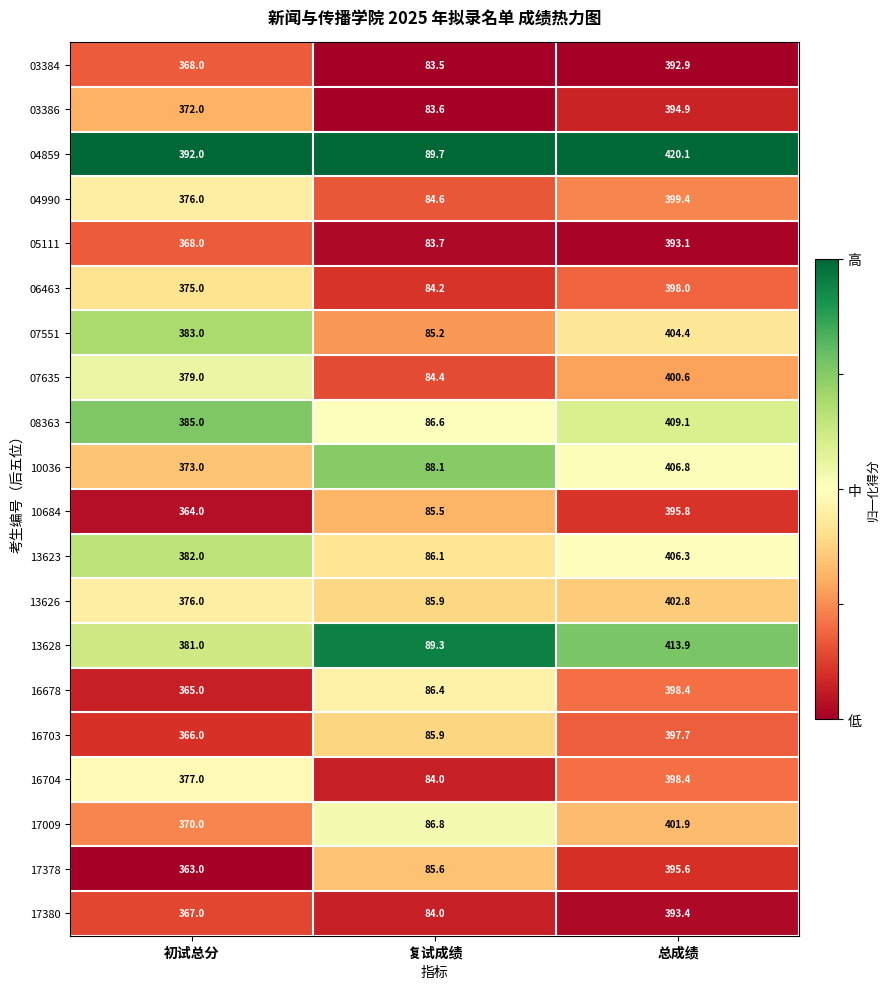

Which label corresponds to the largest value in the chart?

总成绩